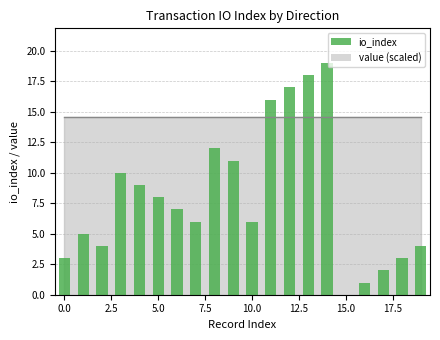

What is the greatest value displayed?

19